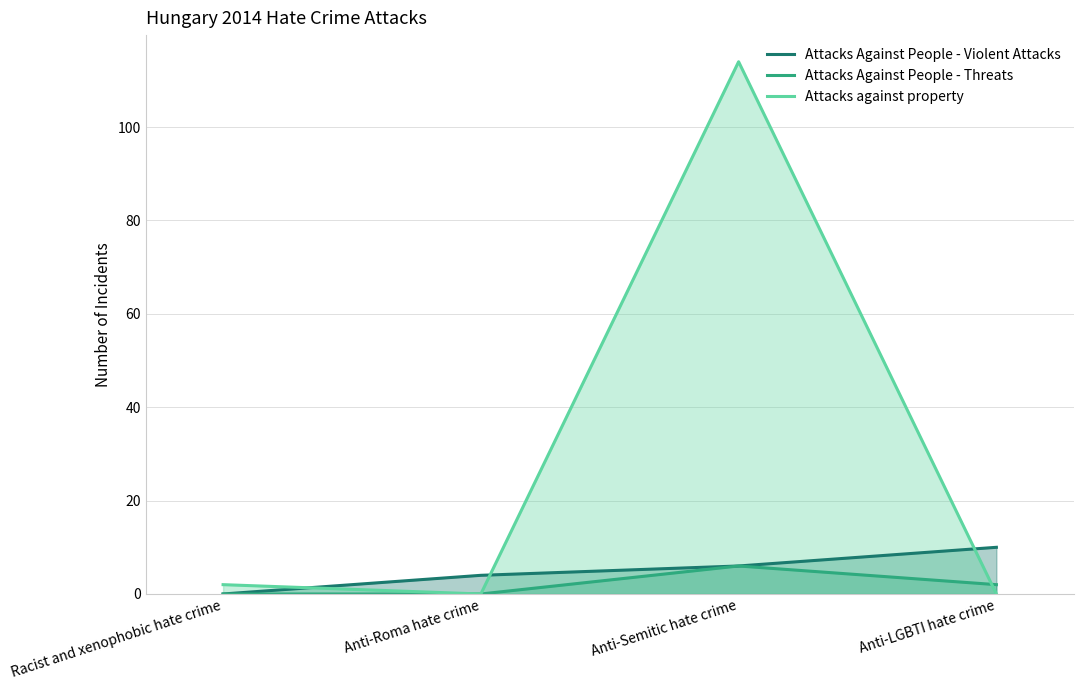

How many values in Attacks Against People - Threats are above zero?

2